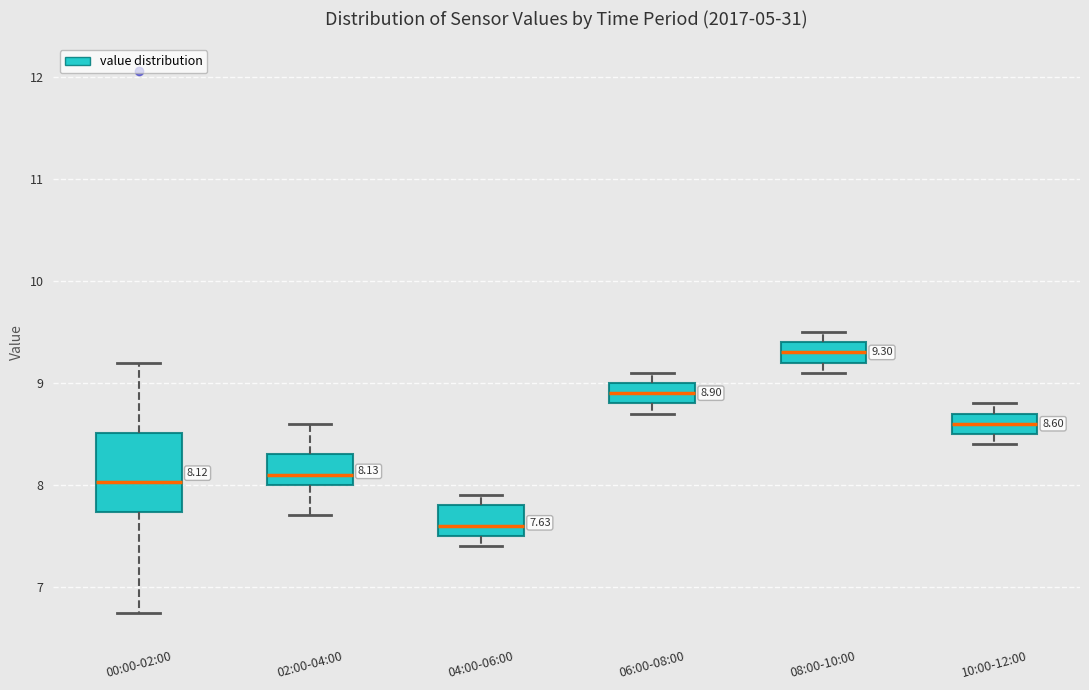

Which box has the lowest median line?

04:00-06:00